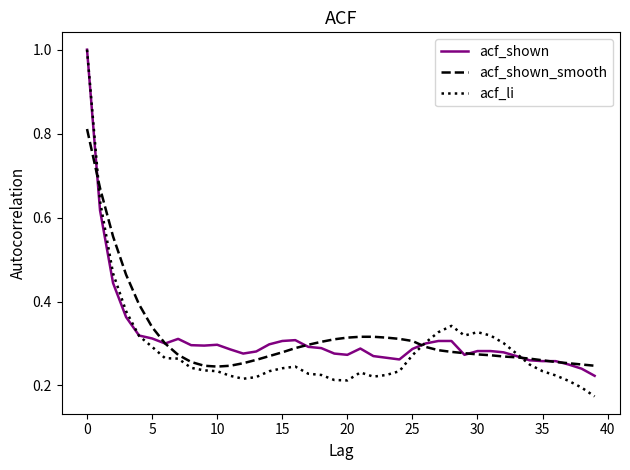

What is the greatest value displayed?

1.0